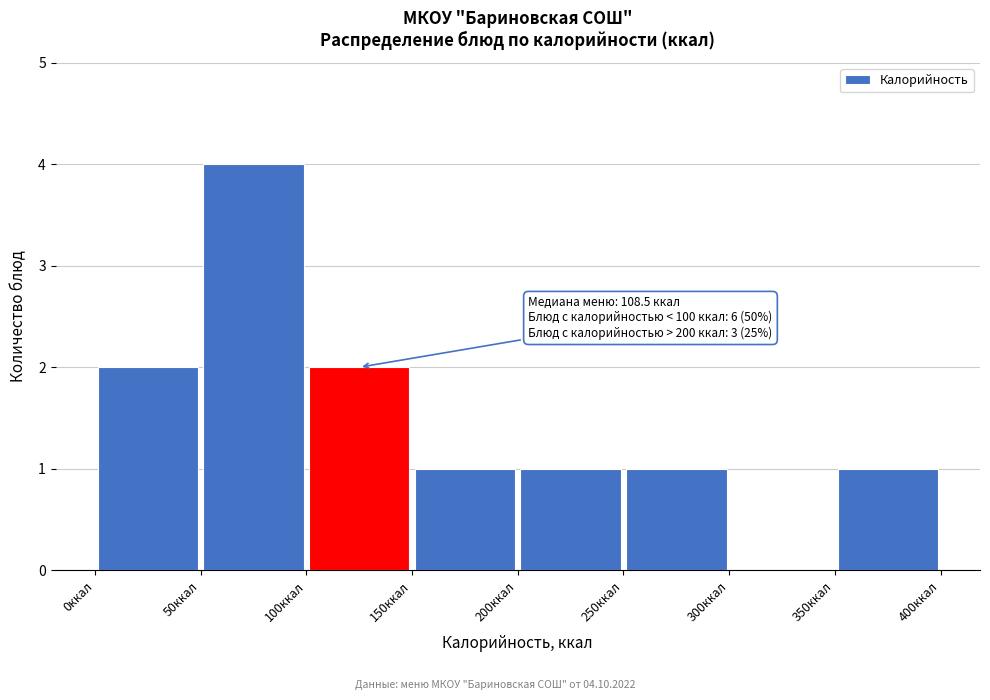

Which range on the x-axis has the tallest bar?

50 to 100